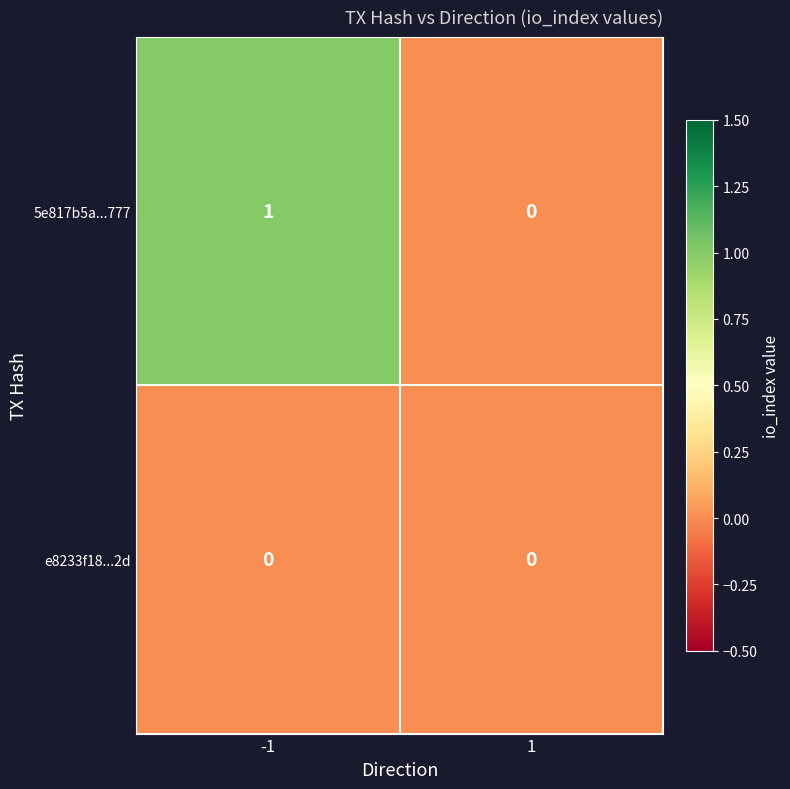

Count the number of categories in the chart.

2